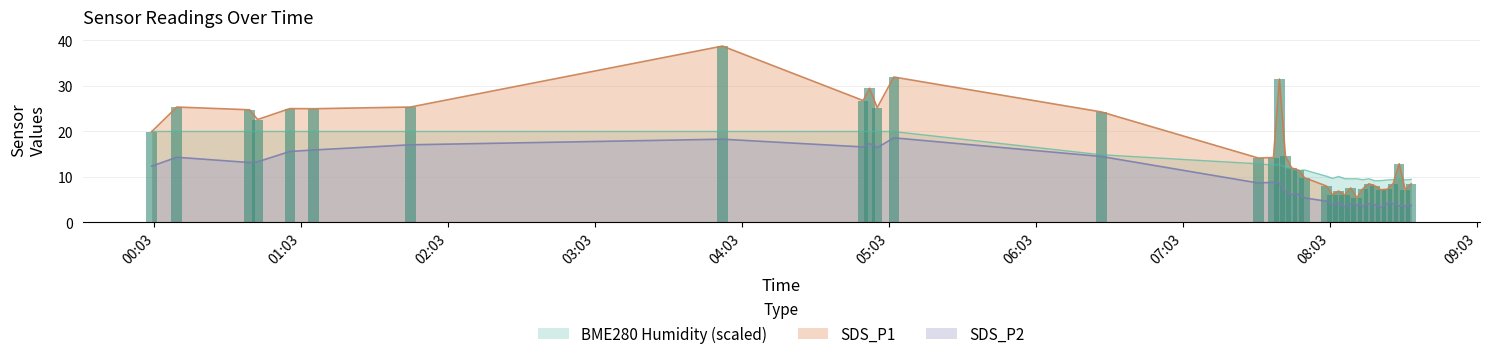

Is the value of SDS_P1 at 2021/05/08 08:33:49 greater than the value of BME280_humidity at 2021/05/08 04:55:04?

No